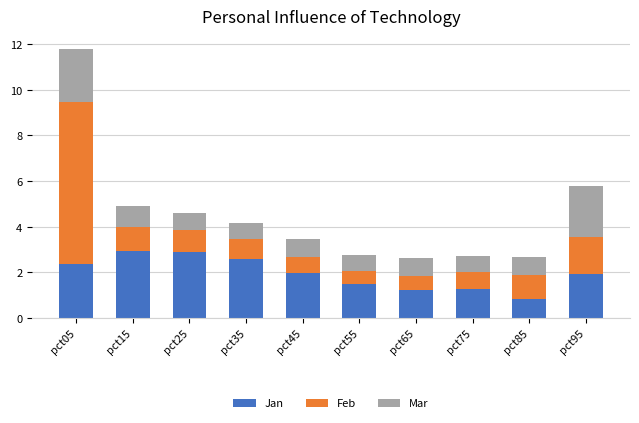

At which category is the sum across all series the highest?

pct05